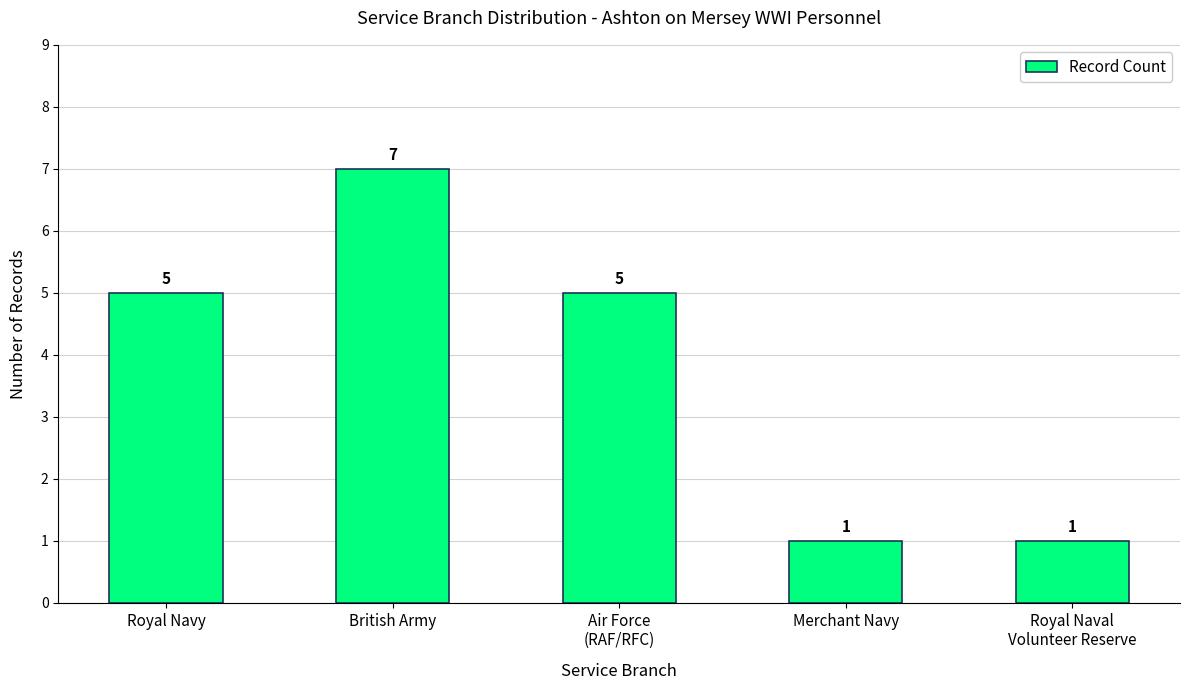

The chart shows a value of 0 at Merchant Navy. True or false?

False